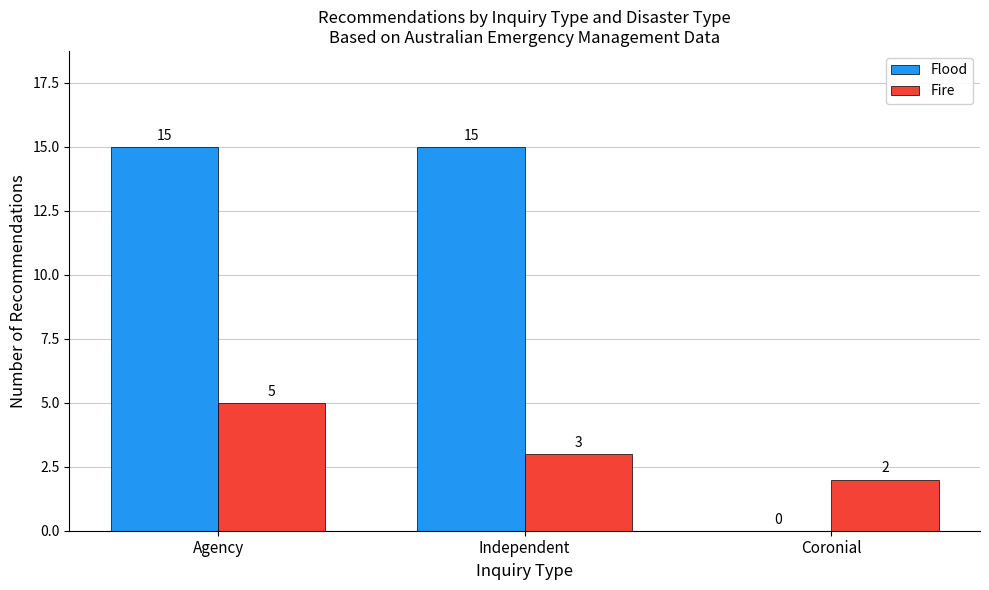

Where is Fire nearest to the value 3?

Independent